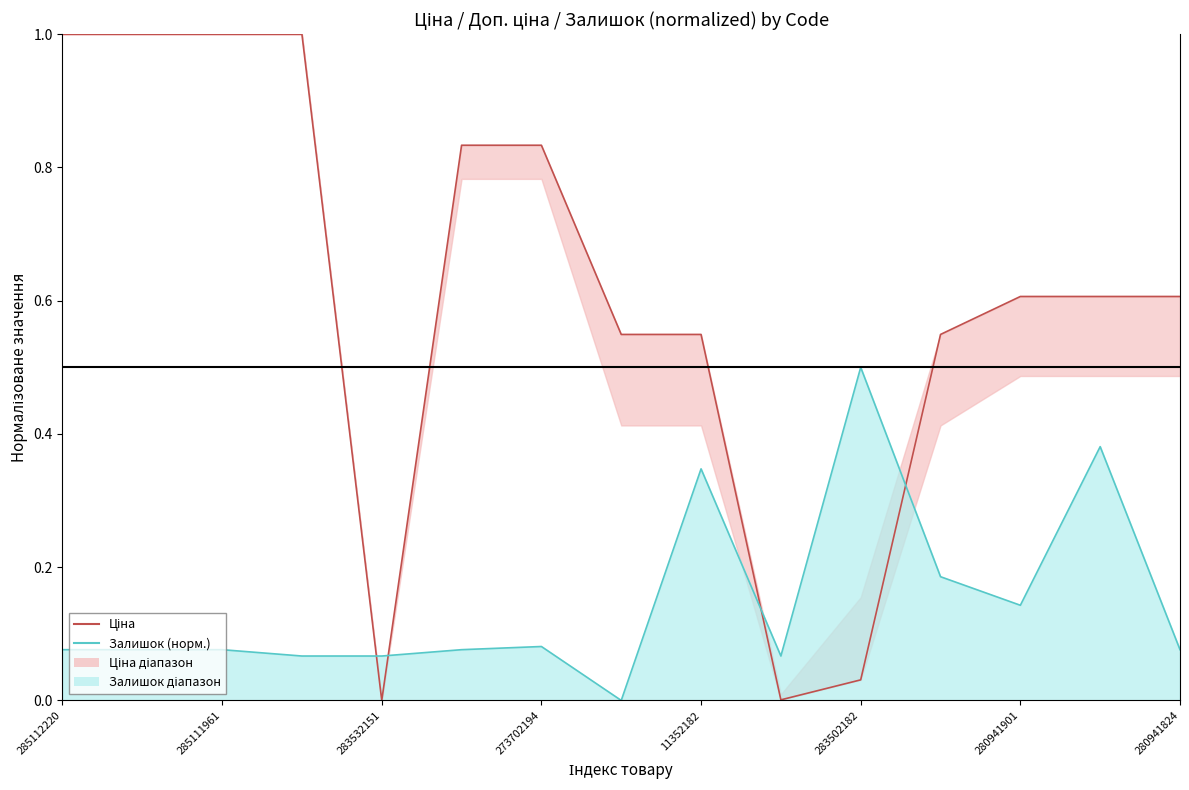

What is the approximate value of Залишок (норм.) at 285111961?

0.1